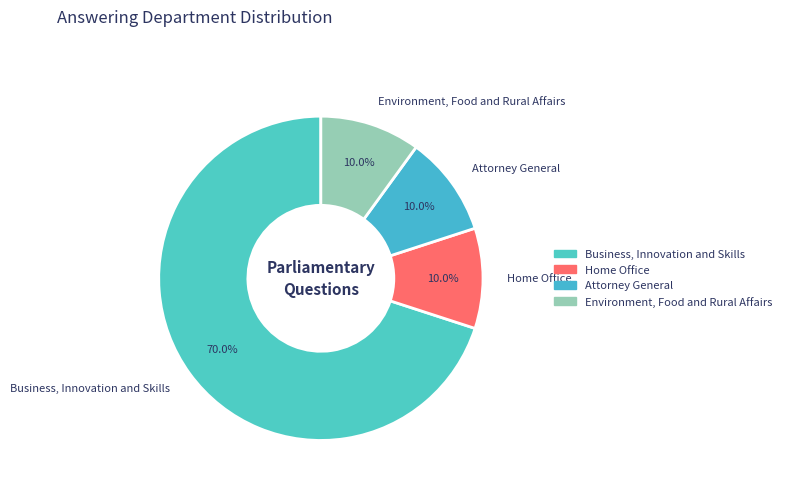

Which category accounts for the majority?

Business, Innovation and Skills